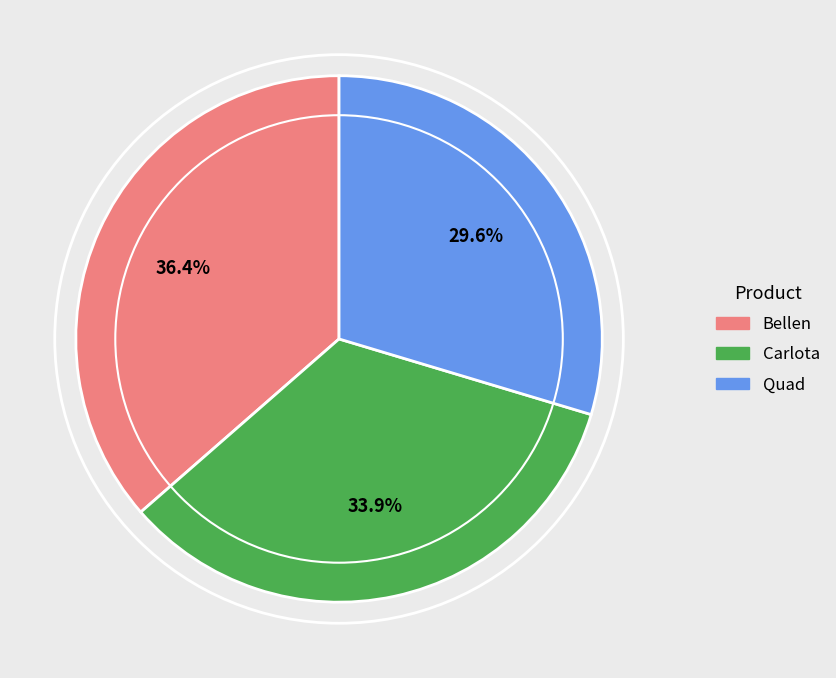

Is there a majority slice in this chart?

No